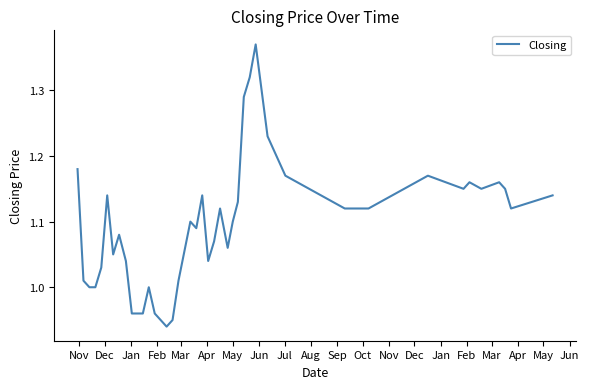

What is the difference between the maximum and minimum values?

0.4